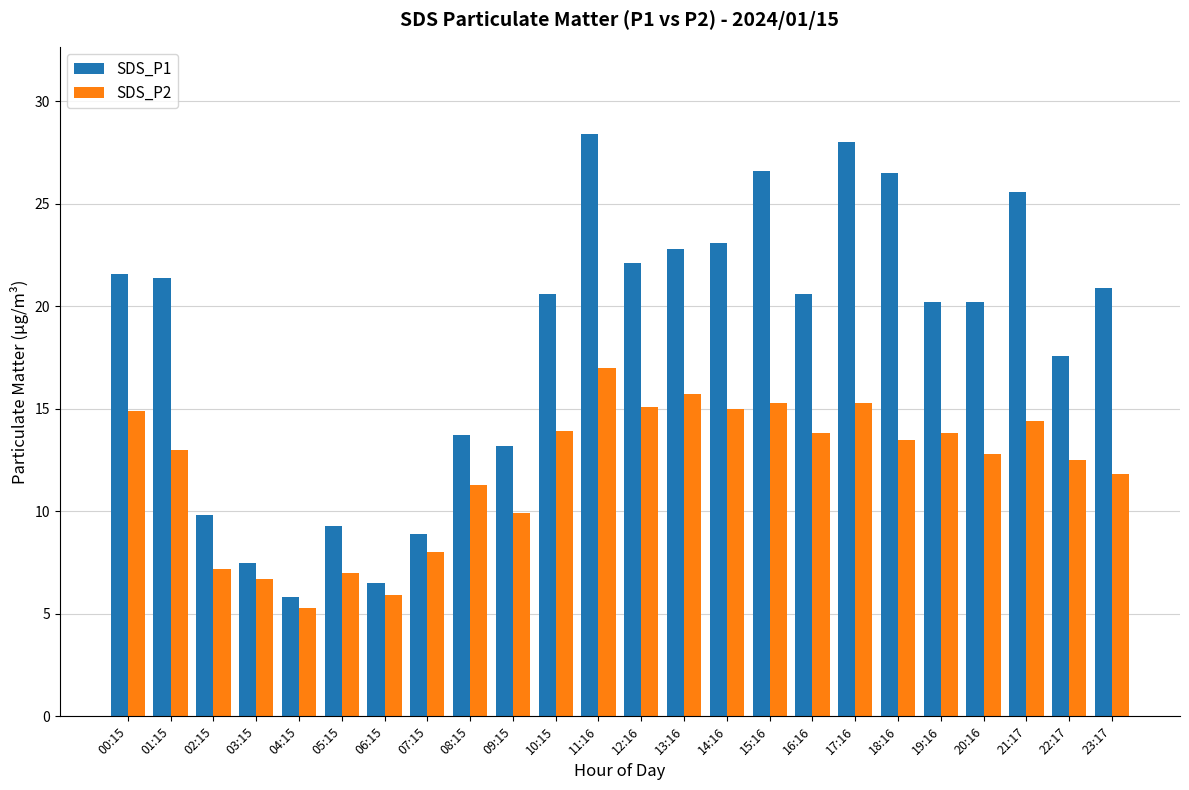

How many values in the SDS_P1 series are below 20?

9